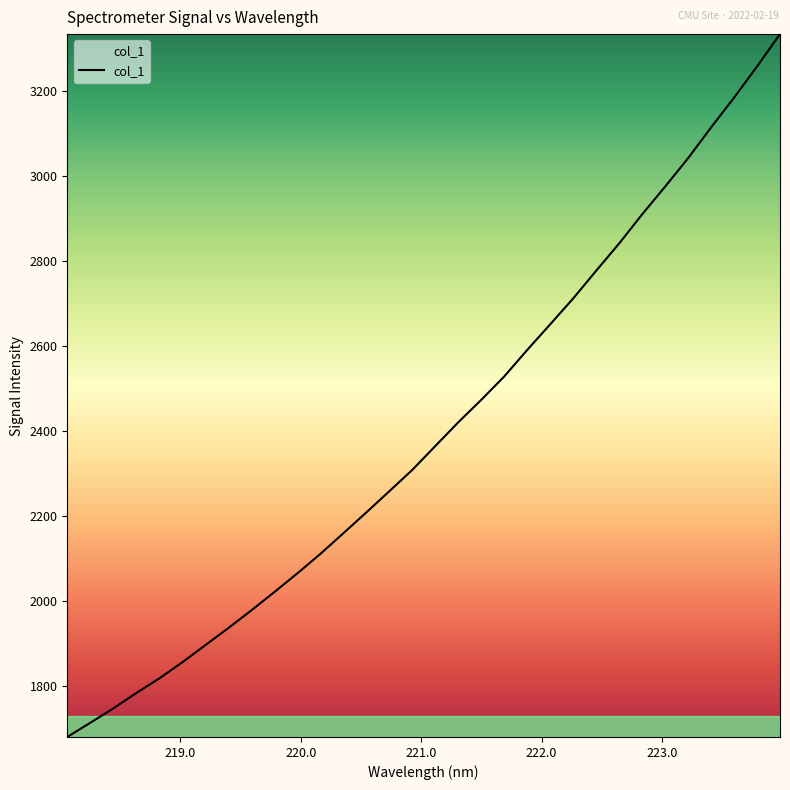

What is the maximum value shown in the chart?

3334.6